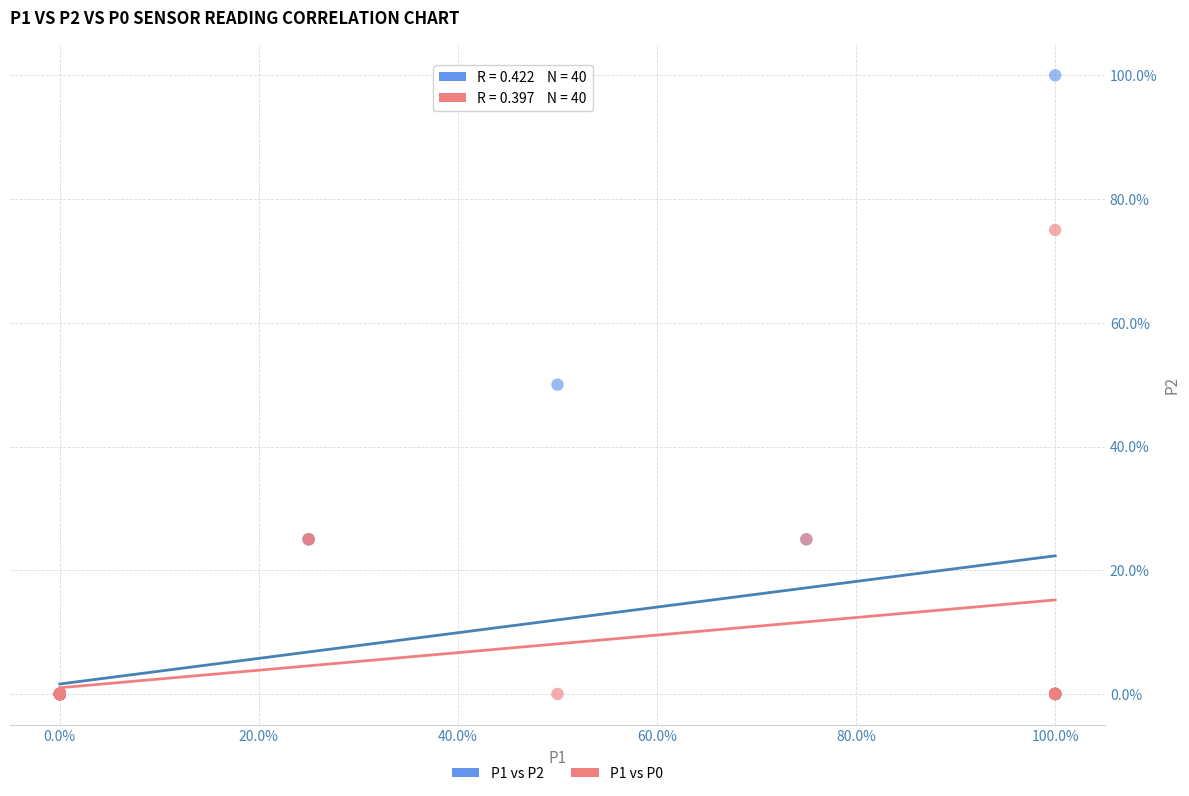

Which series contains the highest Y value?

P1 vs P2